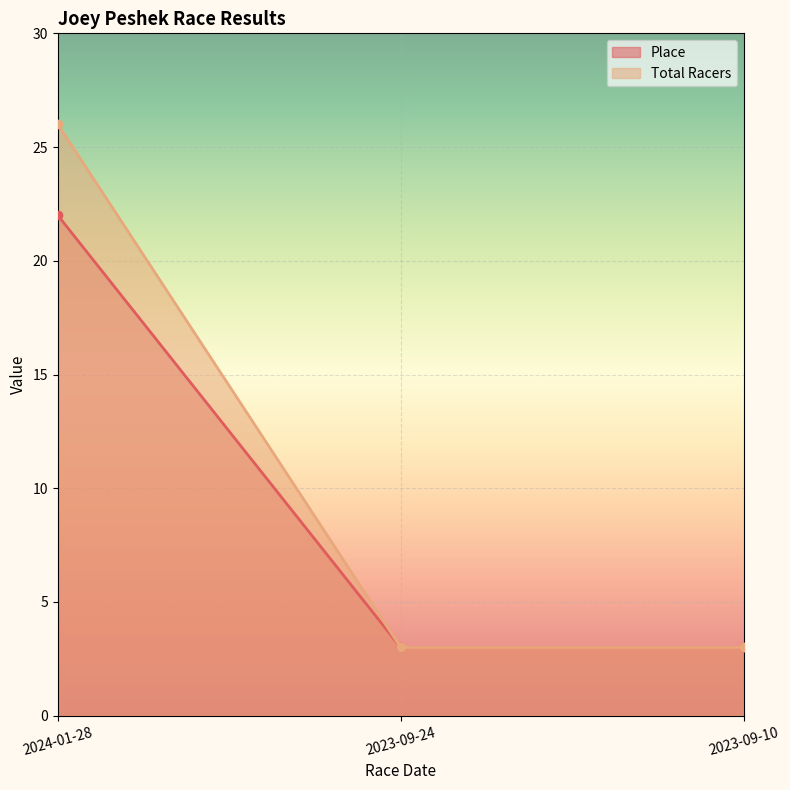

Which has a higher value, 2023-09-10 or 2023-09-24?

2023-09-10